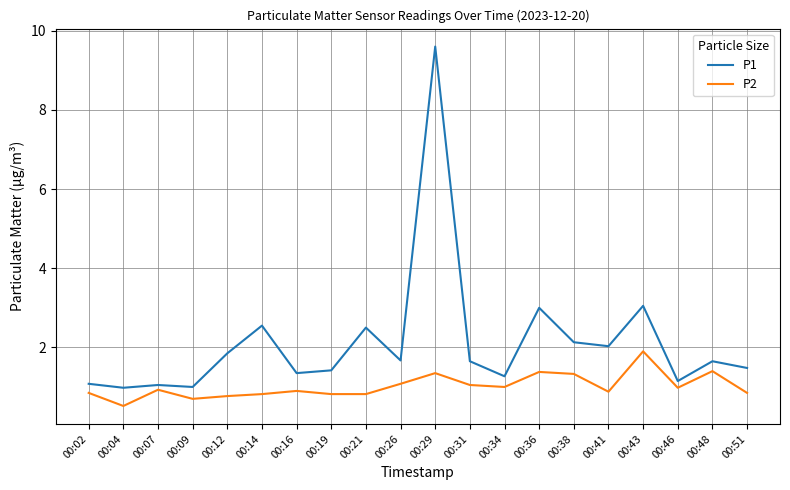

At 00:36, list the series in order from largest to smallest.

P1, P2